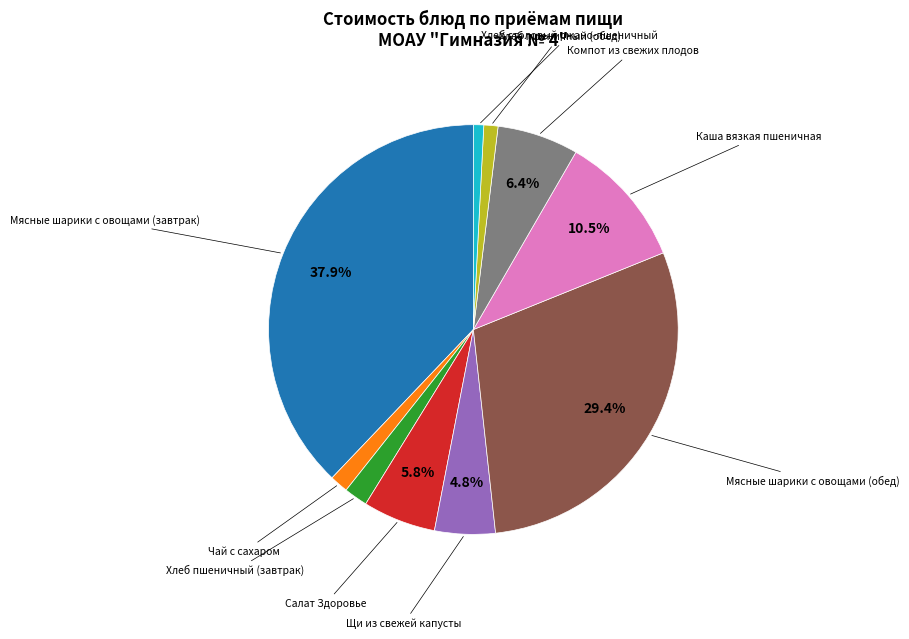

Is there any slice that represents more than half of the pie?

No